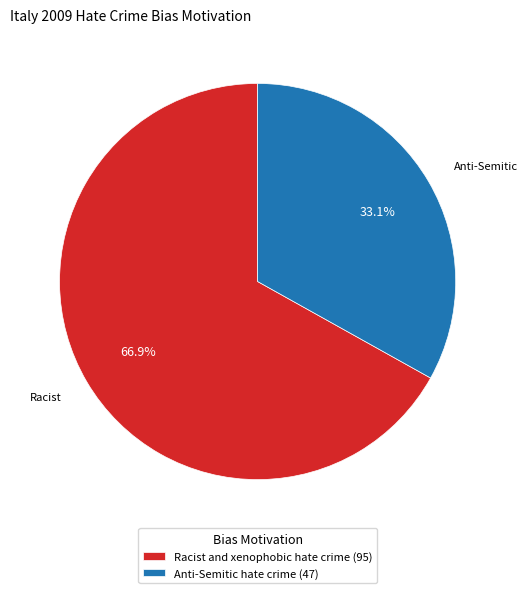

To the nearest percent, what percentage of the pie is Racist and xenophobic hate crime?

67%